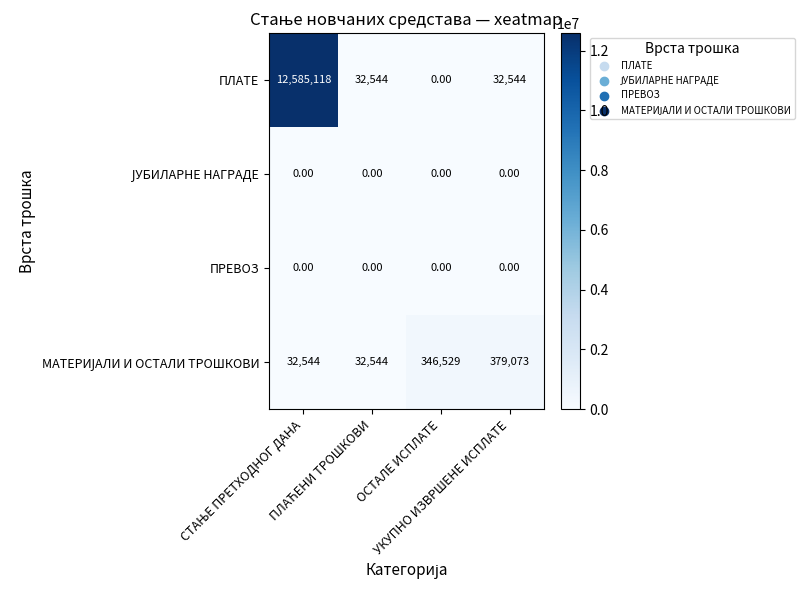

At how many categories does at least one series exceed 548462?

1